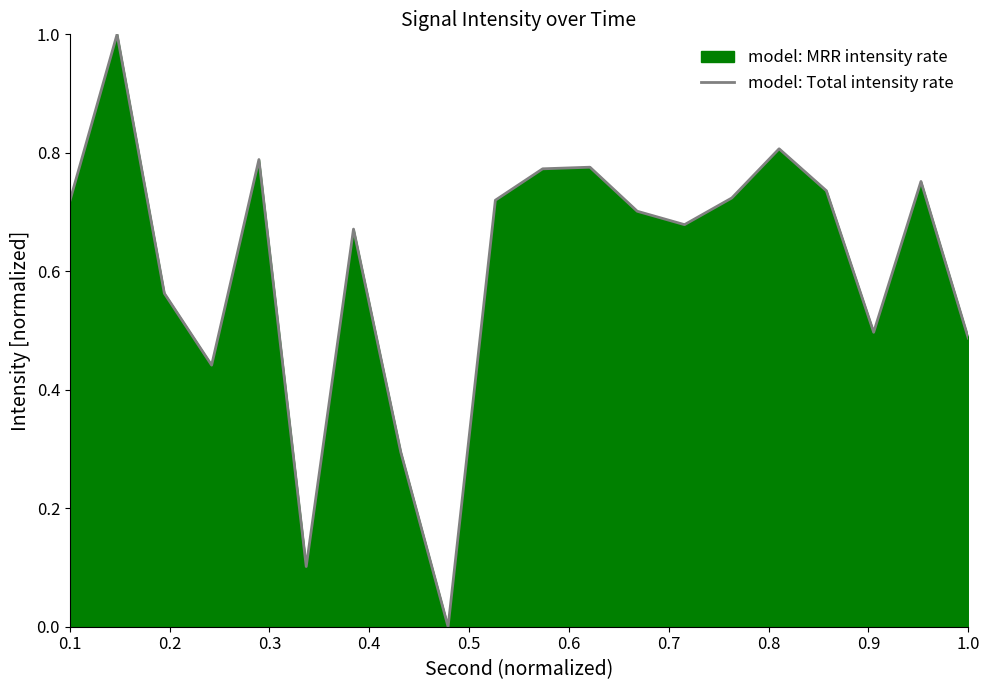

What is the difference between the maximum and minimum values?

1.0